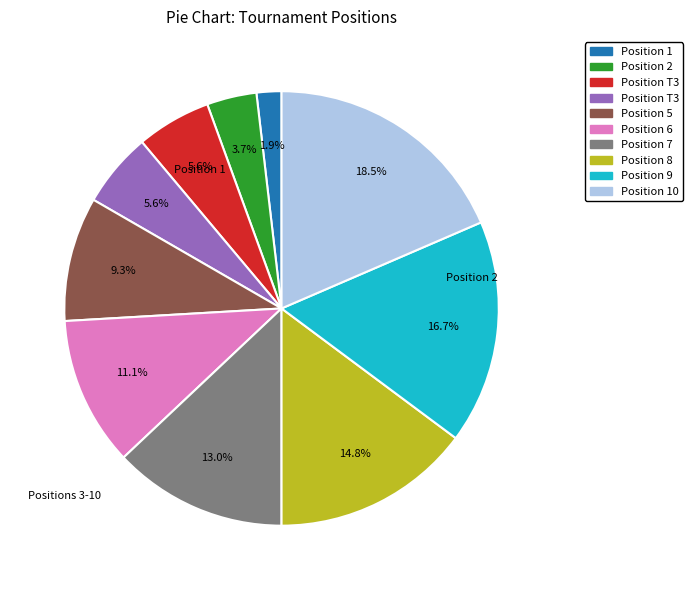

Is there a majority slice in this chart?

No